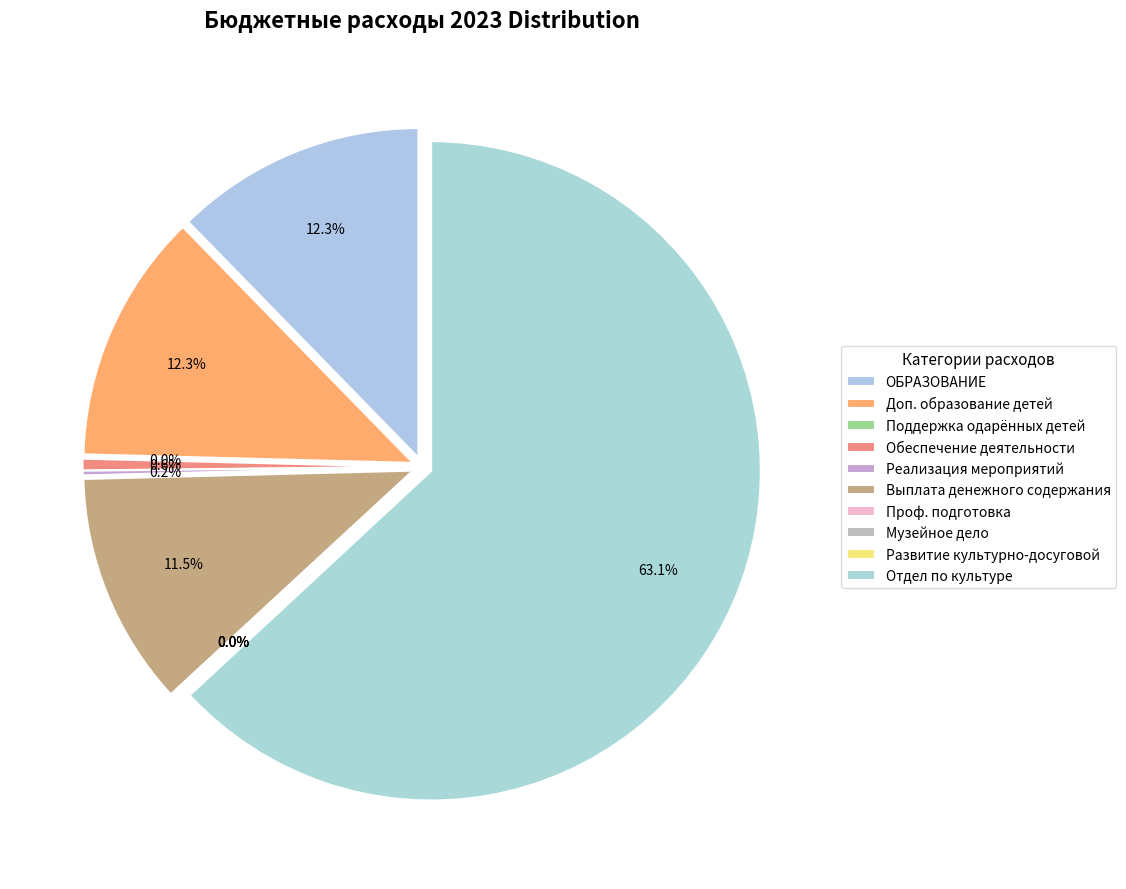

What percentage is NOT represented by ОБРАЗОВАНИЕ?

87.7%